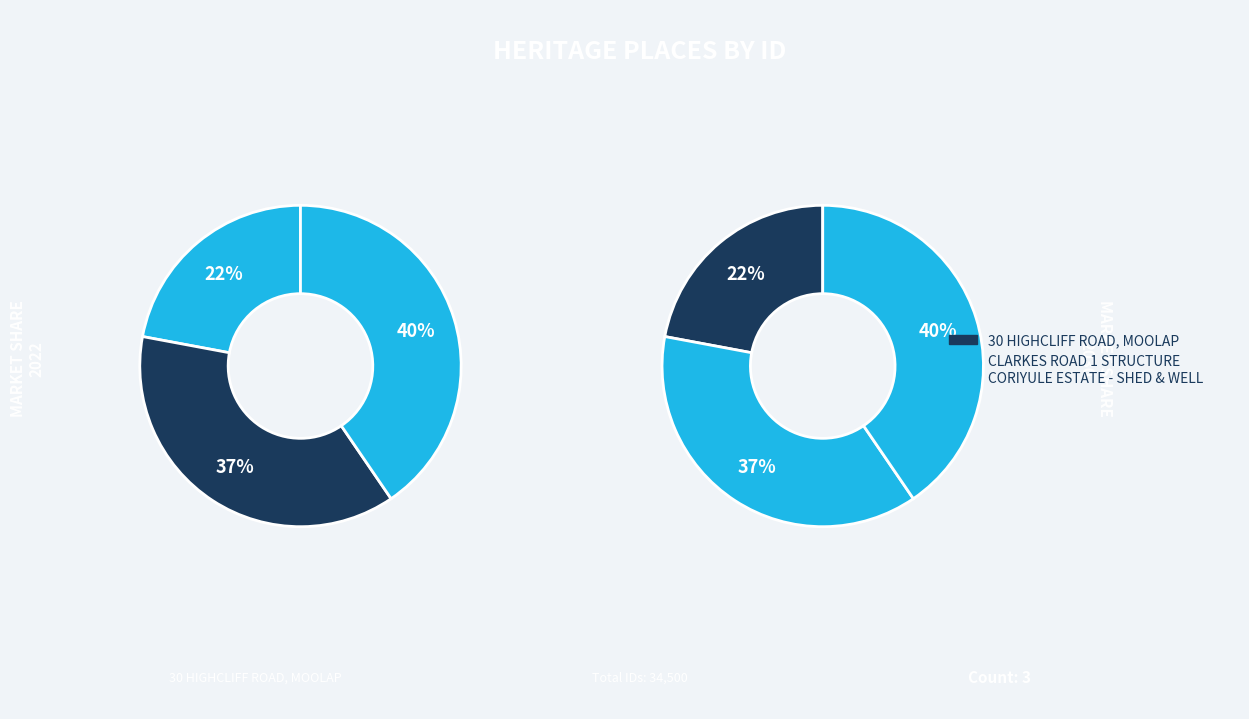

How many slices are in this pie chart?

3